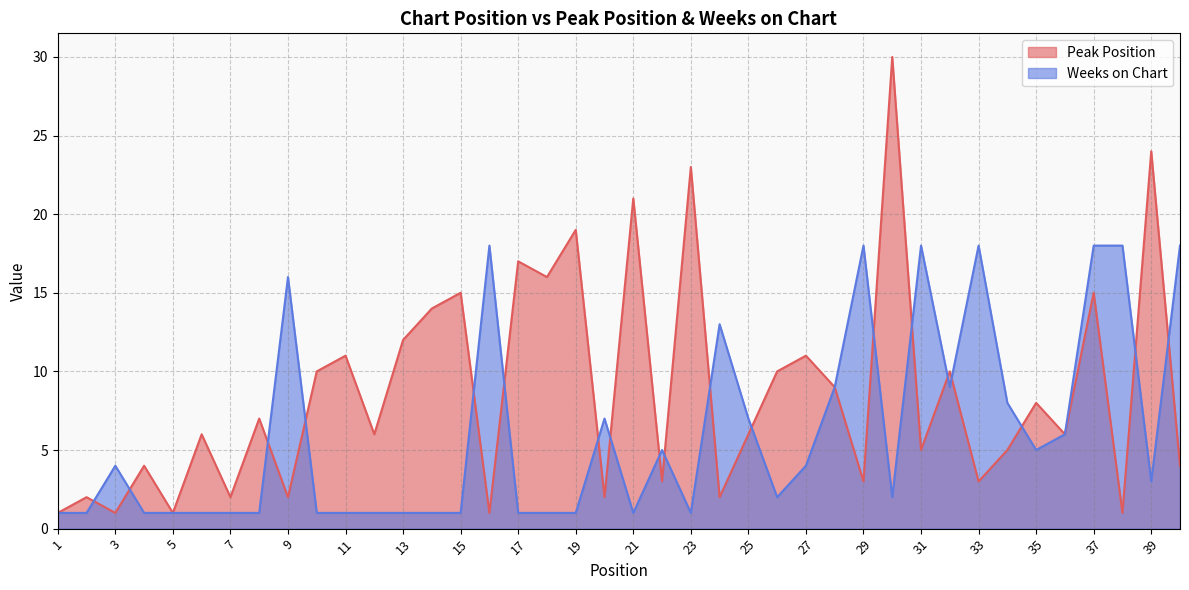

How many data points in Peak Position are above 6?

19